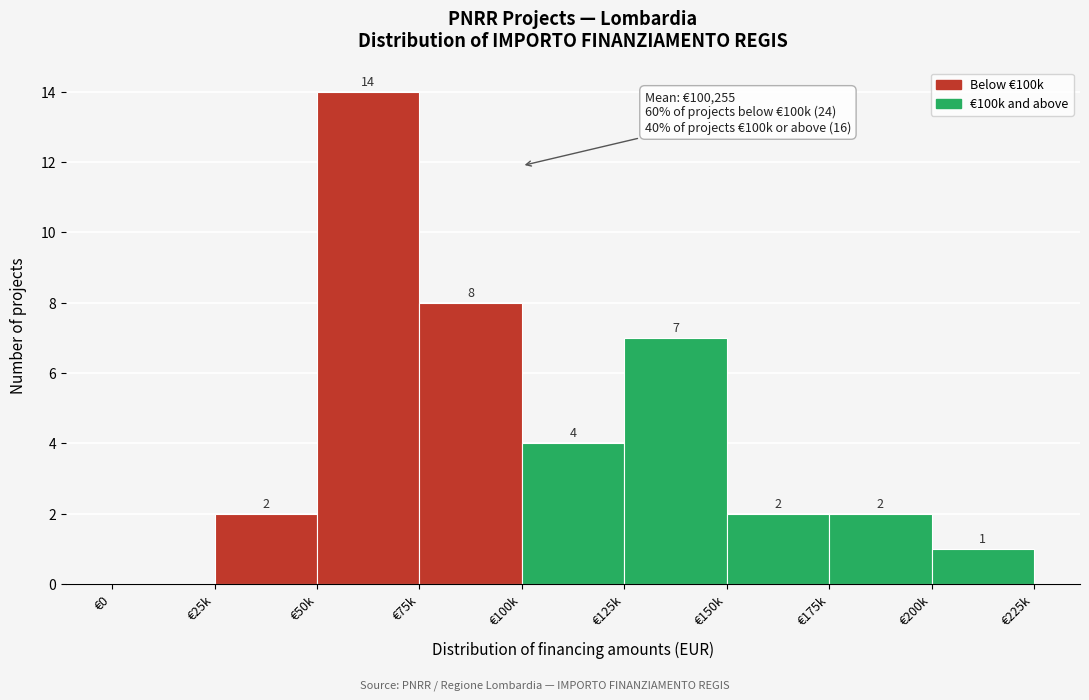

Reading left to right, what are all the values shown in this chart?

€0=0	€25k=2	€50k=14	€75k=8	€100k=4	€125k=7	€150k=2	€175k=2	€200k=1